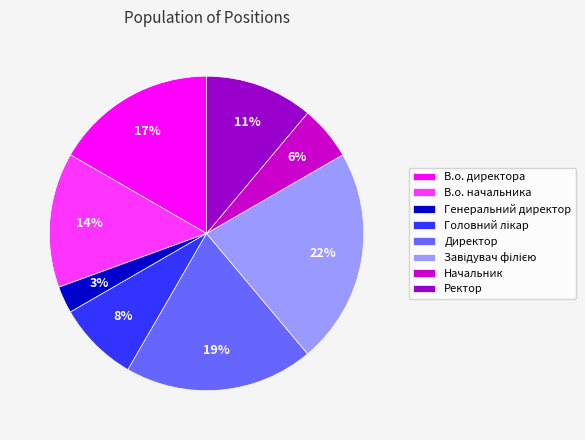

Is there a majority slice in this chart?

No